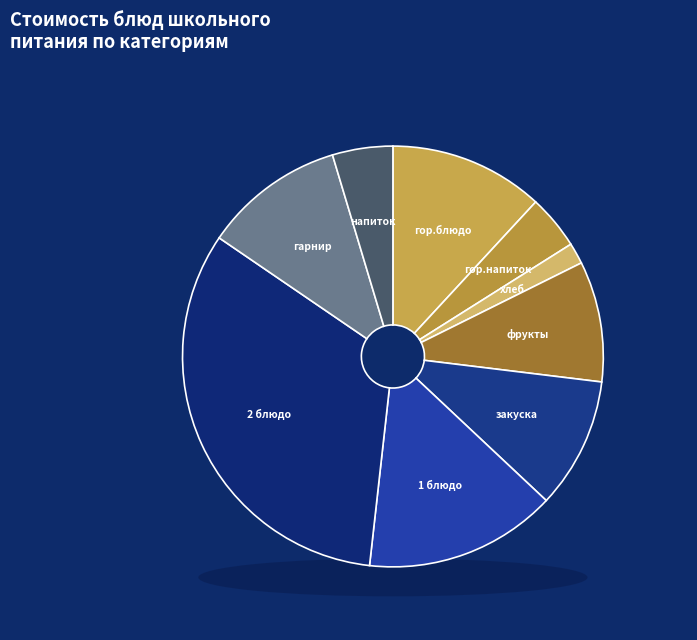

What is the smallest slice in the pie chart?

хлеб